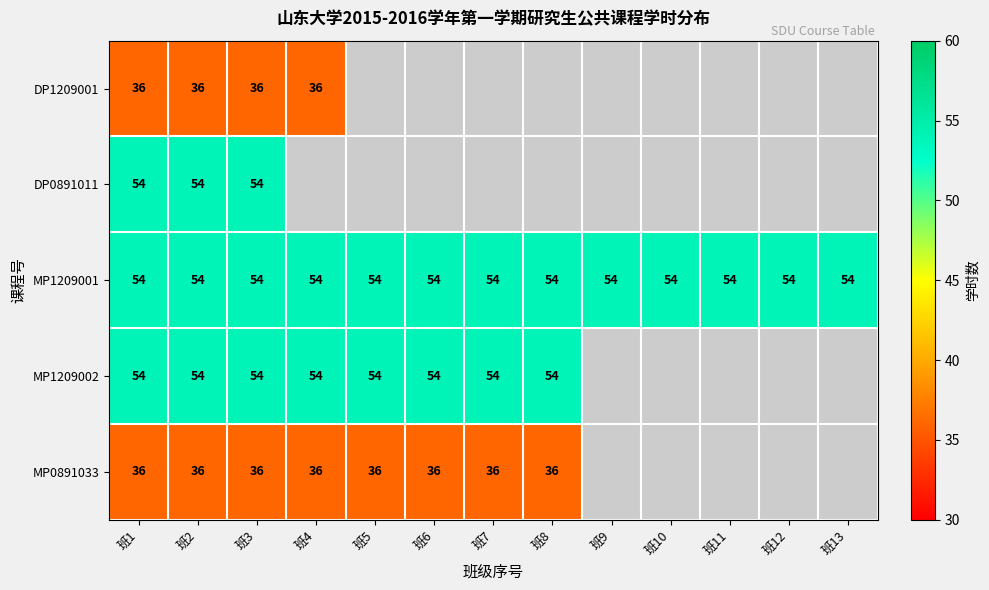

Read the MP1209001 value at 班3.

54